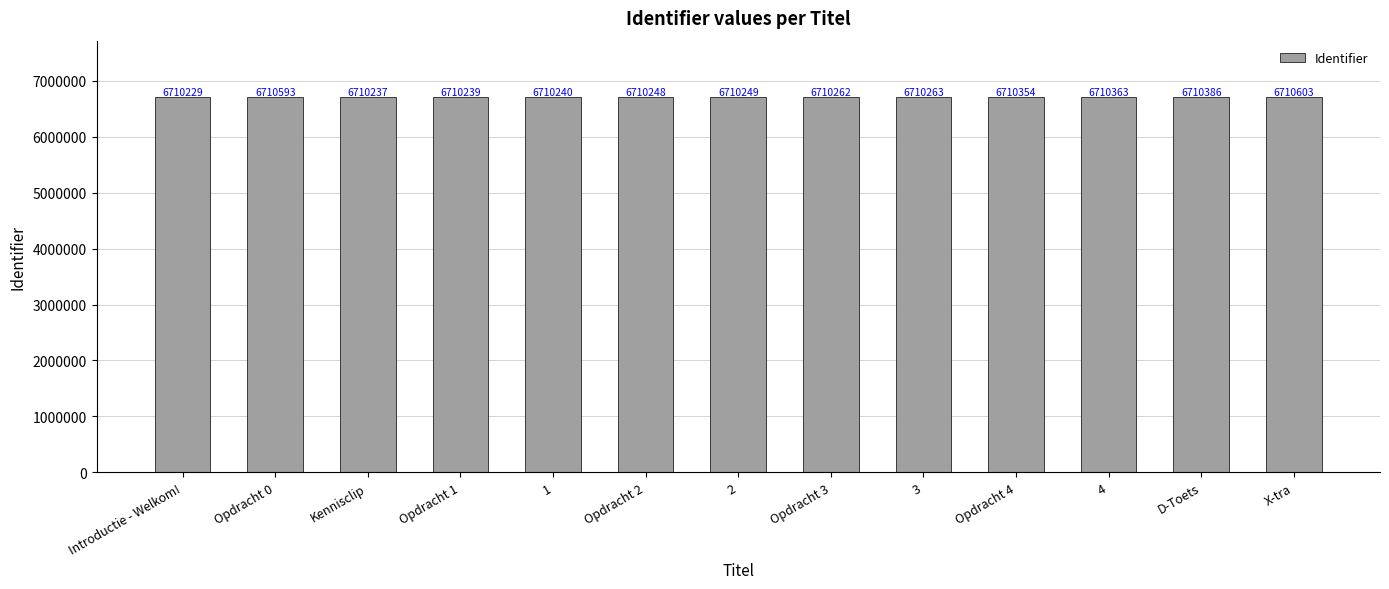

Reading left to right, what are all the values shown in this chart?

Introductie - Welkom!=6710229	Opdracht 0=6710593	Kennisclip=6710237	Opdracht 1=6710239	1=6710240	Opdracht 2=6710248	2=6710249	Opdracht 3=6710262	3=6710263	Opdracht 4=6710354	4=6710363	D-Toets=6710386	X-tra=6710603